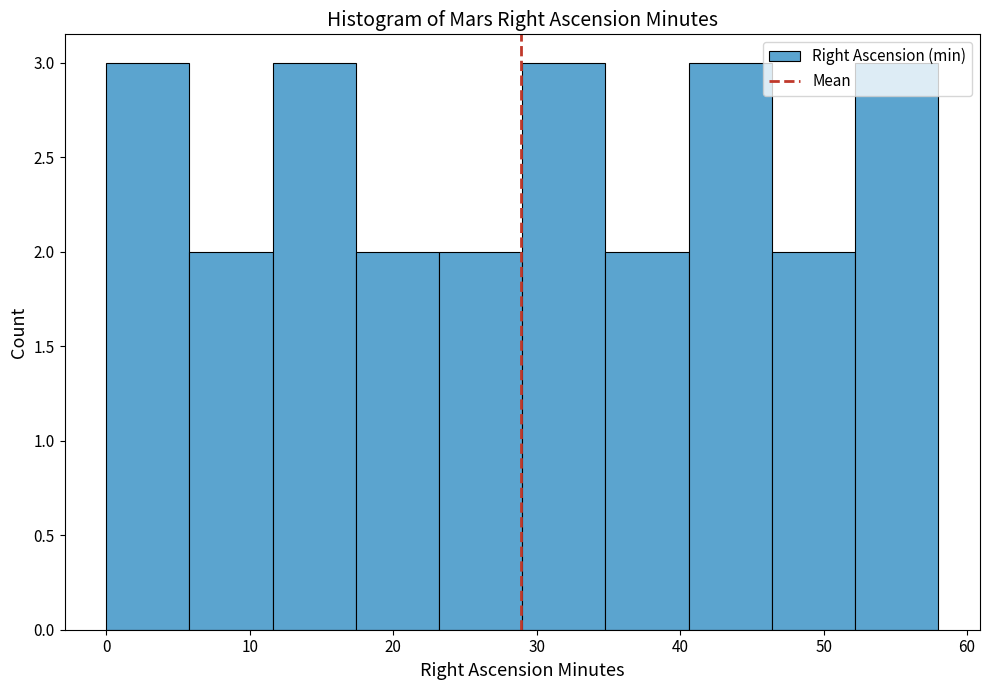

Reading left to right, list every bar in this chart as the range it spans on the x-axis followed by its height. Neither the bar edges nor the heights are printed on the chart, so give them approximately, as read against the axes.

0.0 to 5.8: 3
5.8 to 11.6: 2
11.6 to 17.4: 3
17.4 to 23.2: 2
23.2 to 29.0: 2
29.0 to 34.8: 3
34.8 to 40.6: 2
40.6 to 46.4: 3
46.4 to 52.2: 2
52.2 to 58.0: 3